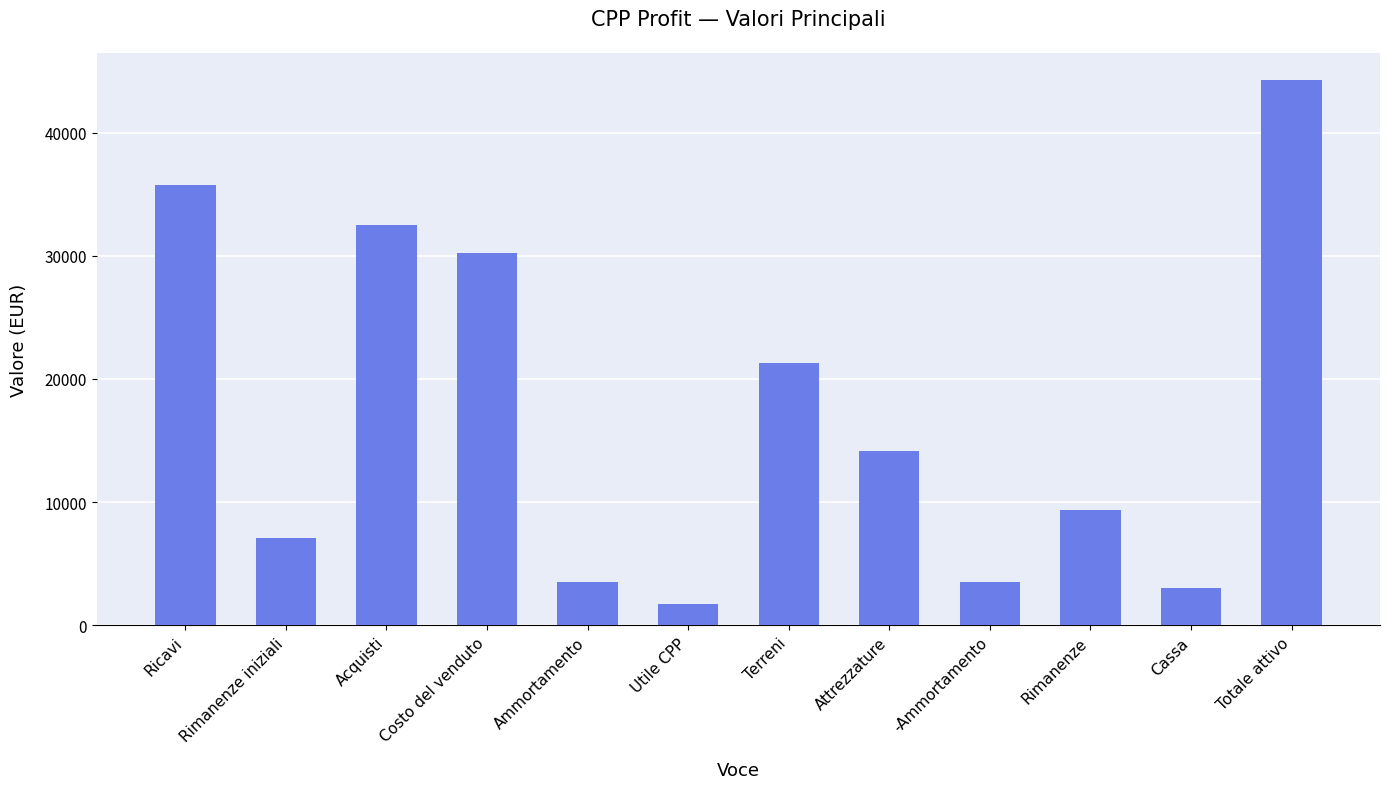

What is the greatest value displayed?

44269.1